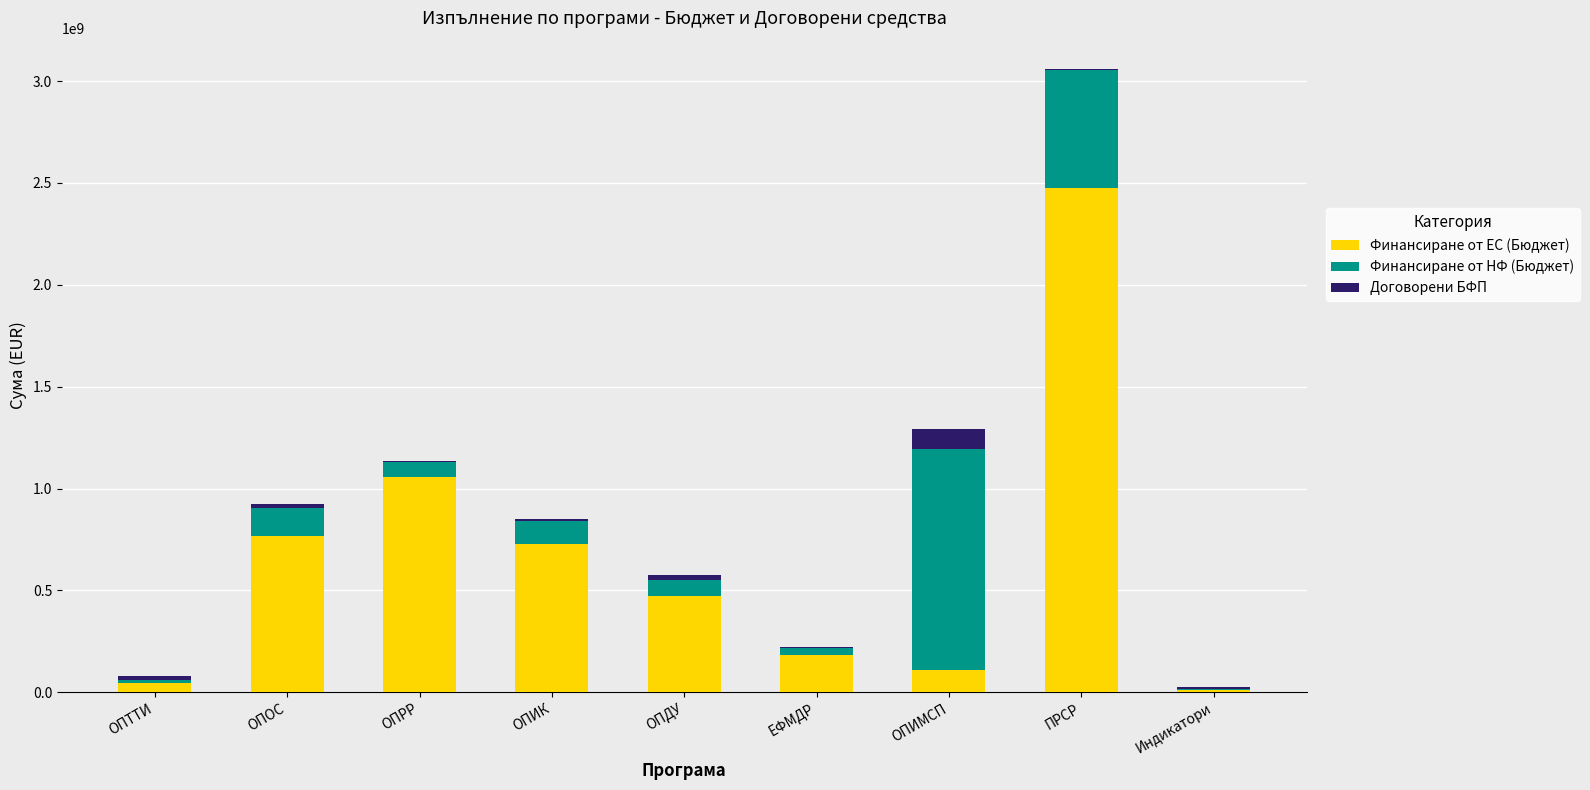

At which category is the sum across all series the highest?

ПРСР